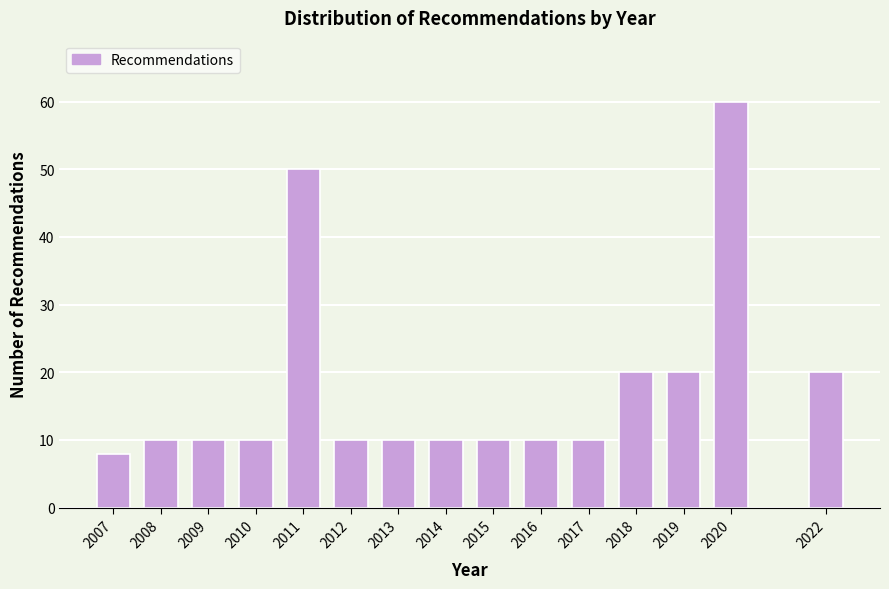

Reading left to right, list all the values displayed in this chart.

8	10	10	10	50	10	10	10	10	10	10	20	20	60	20